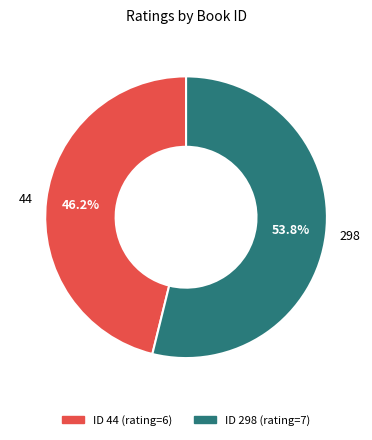

To the nearest percent, what is the difference between the 298 and 44 slice percentages?

8%